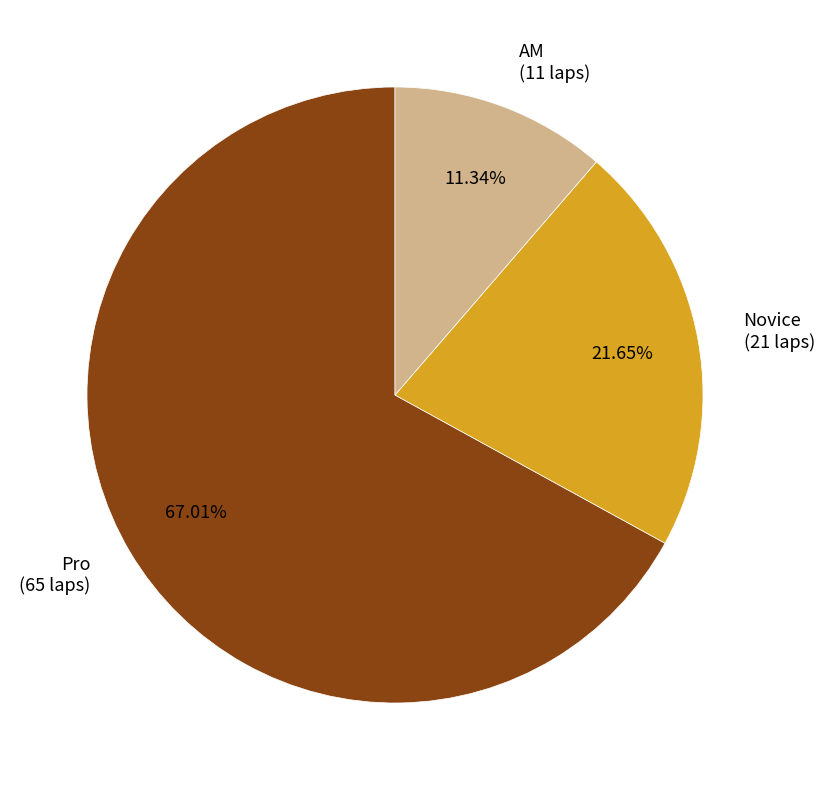

Rank the categories by value from lowest to highest.

AM (11 laps), Novice (21 laps), Pro (65 laps)